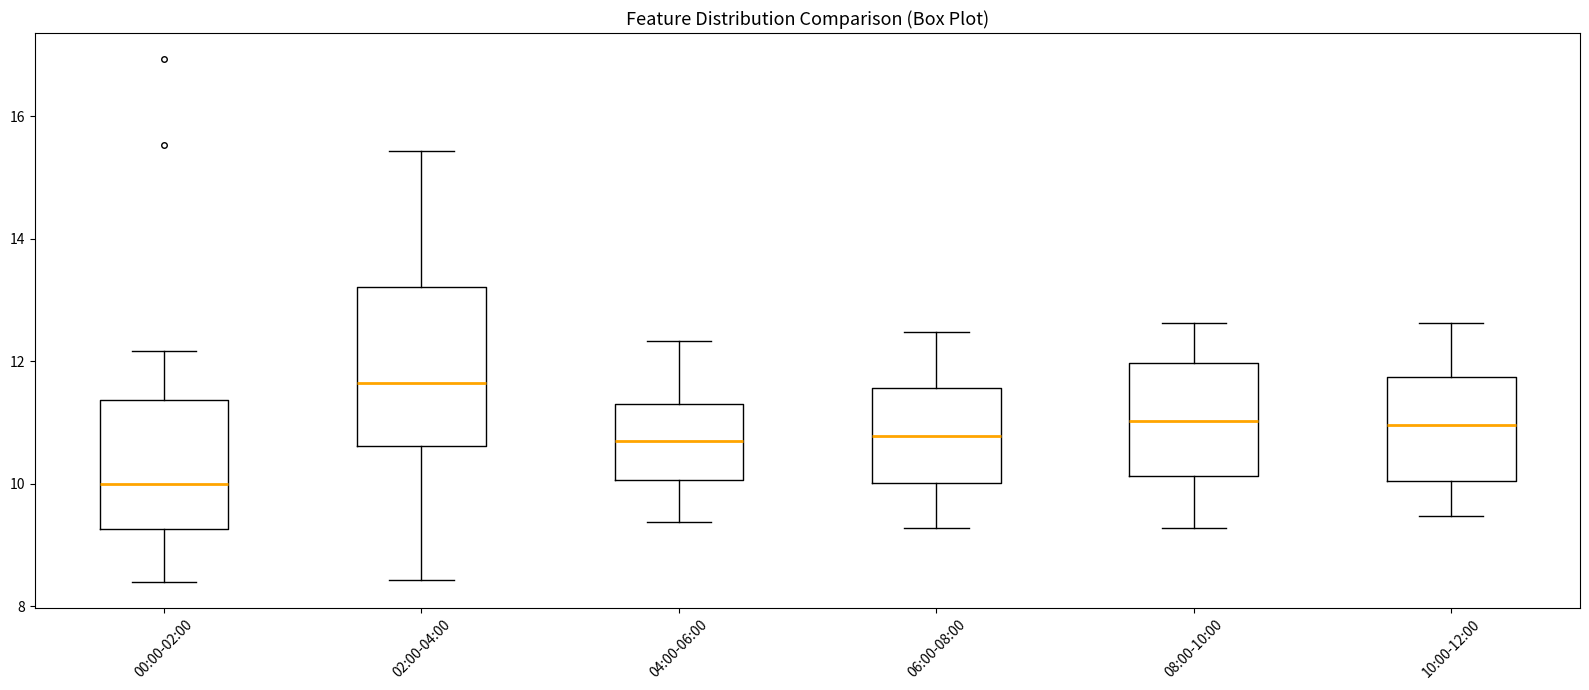

Reading left to right, transcribe this box plot: for each box, give where its median line is, the range the box spans, and where its two whiskers end, as read against the y-axis. The values are not printed on the chart, so give them approximately, as read against the axis.

00:00-02:00: median 10.0, box 9.2 to 11.4, whiskers 8.4 to 12.2
02:00-04:00: median 11.6, box 10.6 to 13.2, whiskers 8.4 to 15.4
04:00-06:00: median 10.8, box 10.0 to 11.4, whiskers 9.4 to 12.4
06:00-08:00: median 10.8, box 10.0 to 11.6, whiskers 9.2 to 12.4
08:00-10:00: median 11.0, box 10.2 to 12.0, whiskers 9.2 to 12.6
10:00-12:00: median 11.0, box 10.0 to 11.8, whiskers 9.4 to 12.6